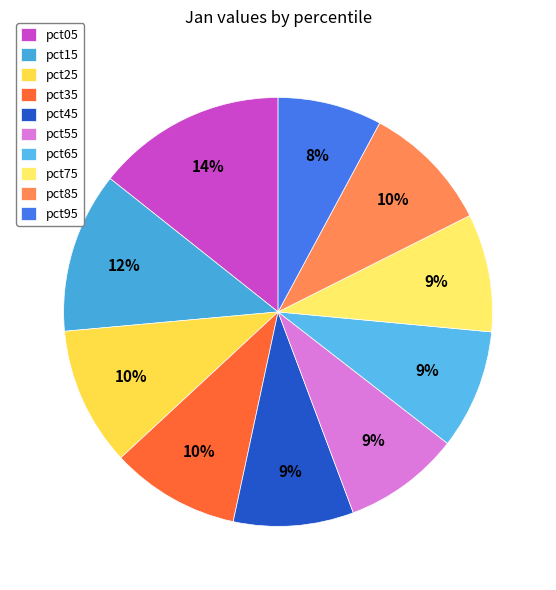

Between pct95 and pct65, which is larger?

pct65